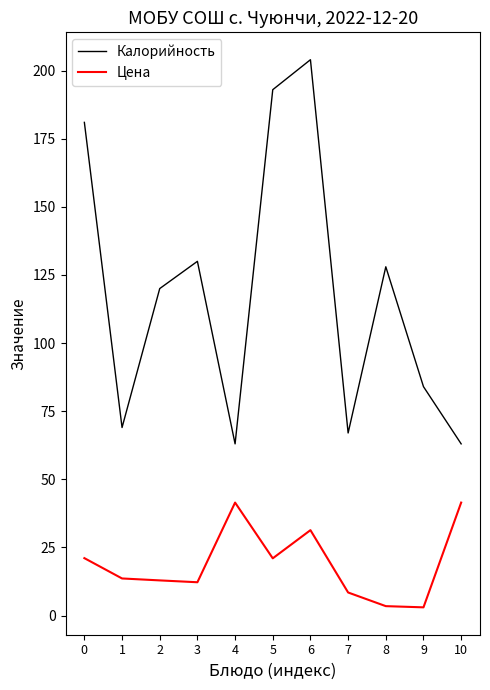

Which label corresponds to the largest value in the chart?

6